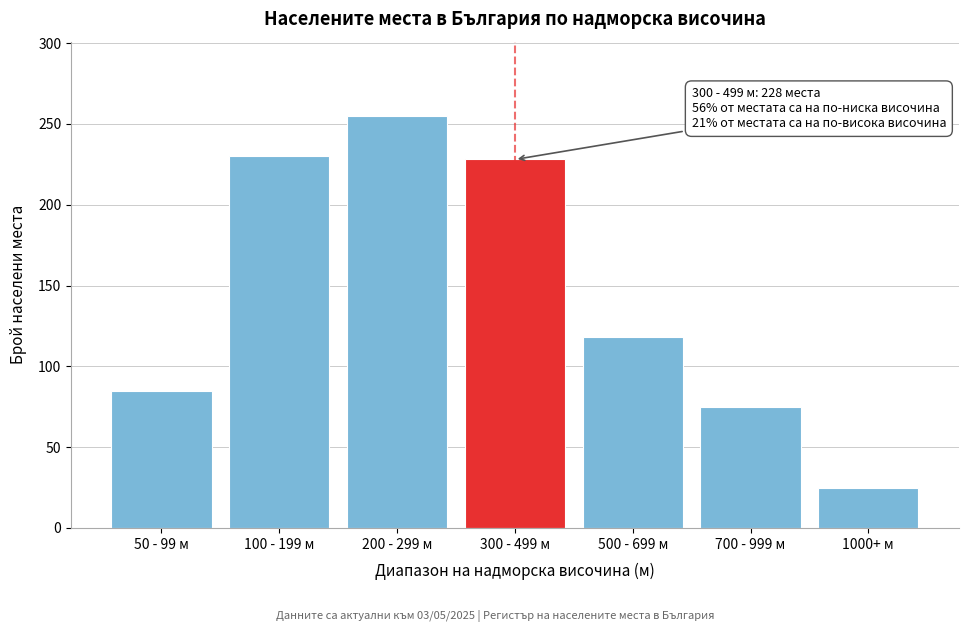

Reading left to right, list all the values displayed in this chart.

50 - 99 м=85	100 - 199 м=230	200 - 299 м=255	300 - 499 м=228	500 - 699 м=118	700 - 999 м=75	1000+ м=25